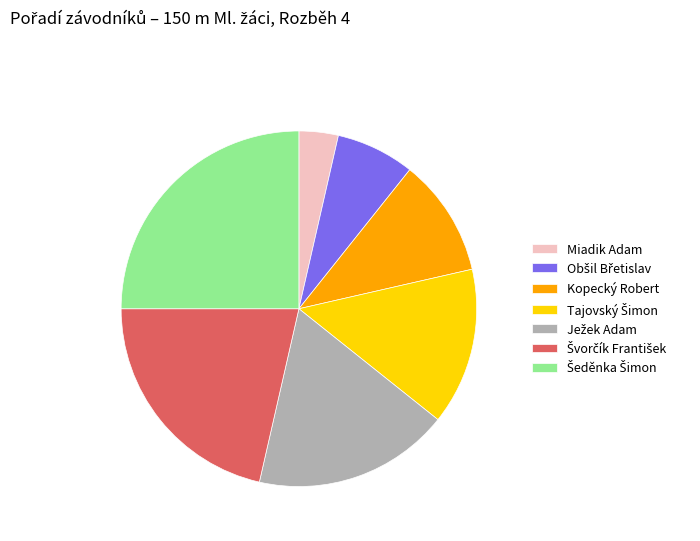

Which slice is the smallest?

Miadik Adam